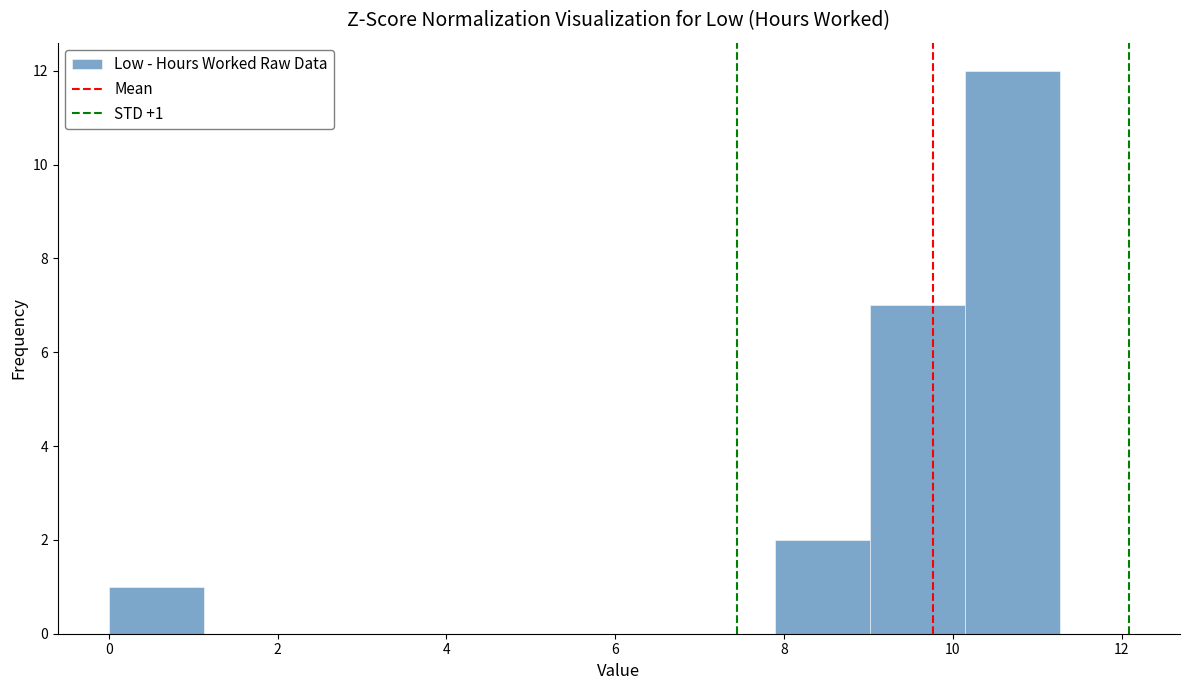

Over which range of the x-axis is the bar tallest?

10.2 to 11.2